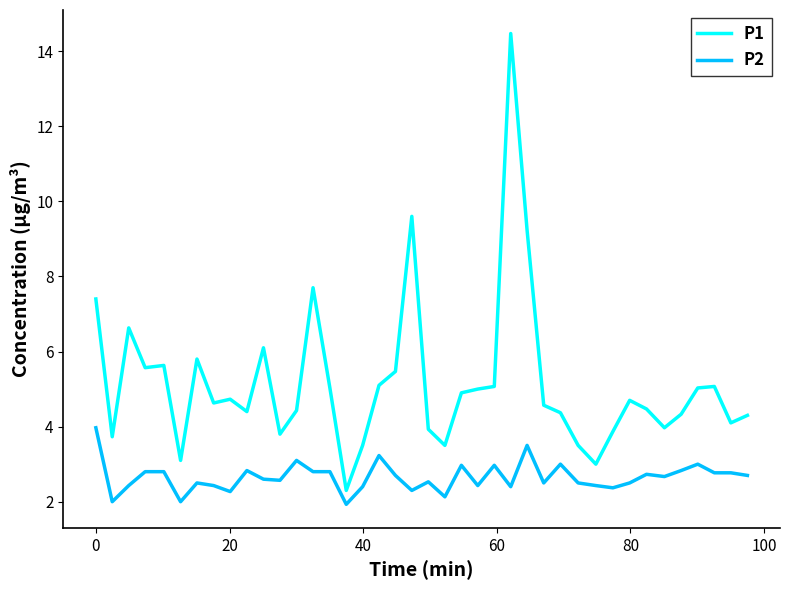

What is the minimum value for P1?

2.3